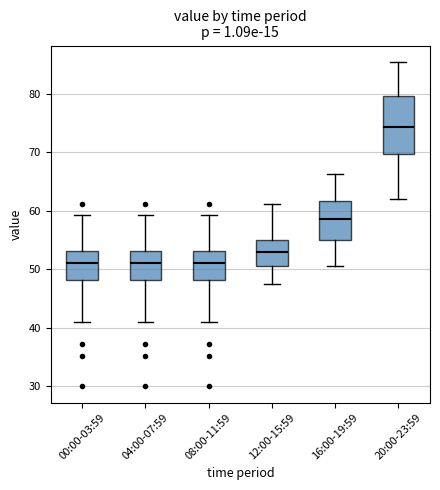

Which box's median line is the highest?

20:00-23:59